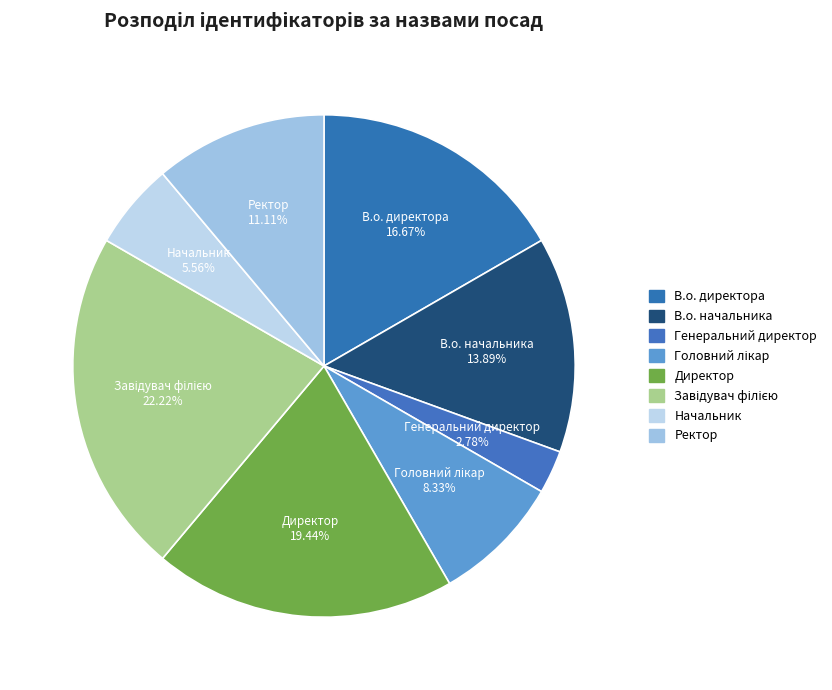

Does any single category account for the majority?

No